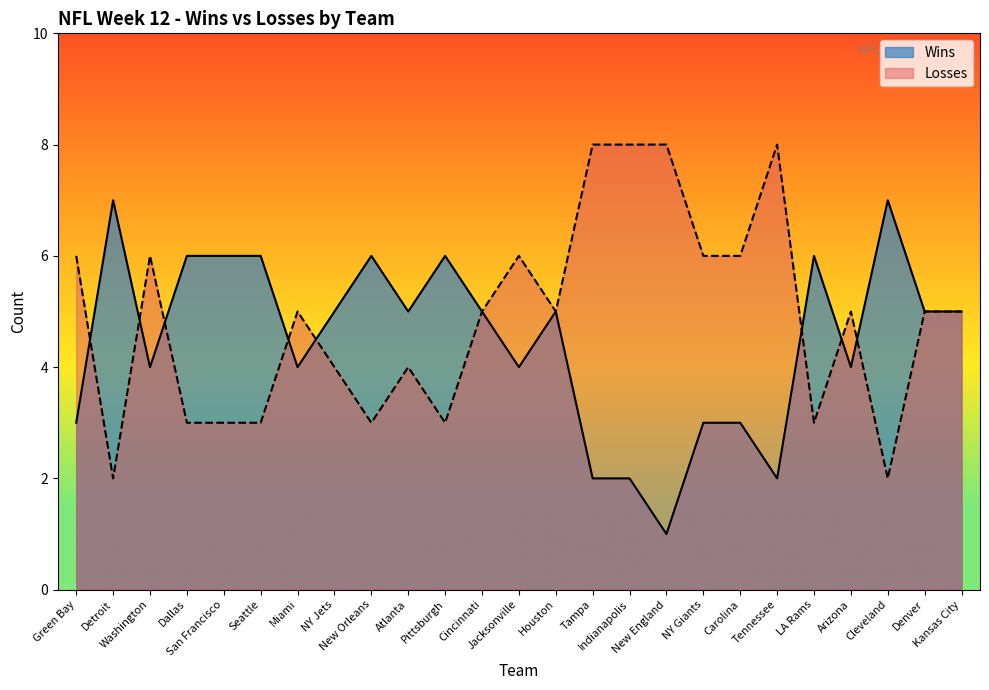

How many values in the Losses series are below 5?

10